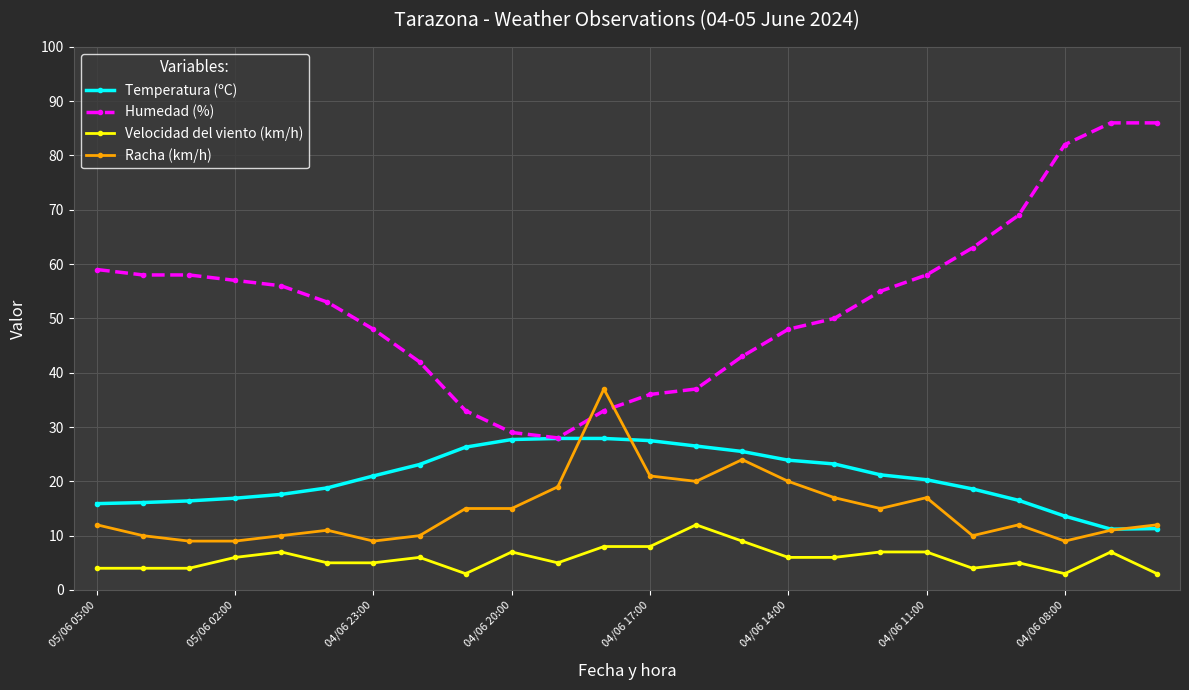

Rank the series by their maximum value, from highest to lowest.

Humedad (%), Racha (km/h), Temperatura (ºC), Velocidad del viento (km/h)